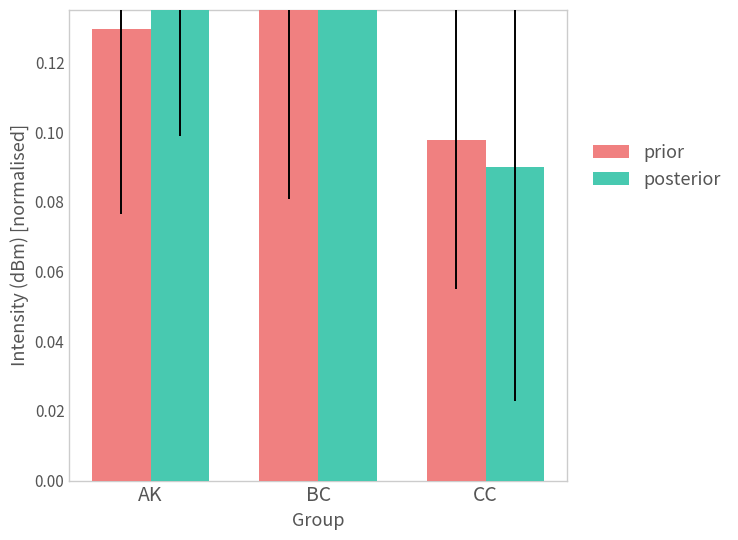

How many bars are there in total?

6